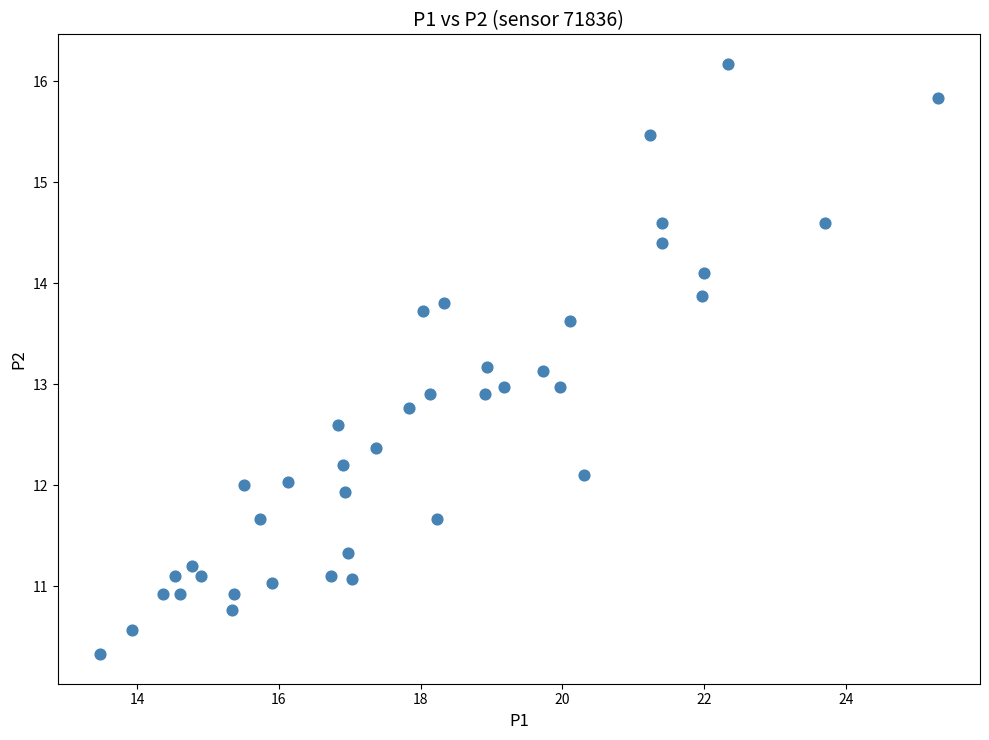

What is the range of X values (max minus min)?

11.8